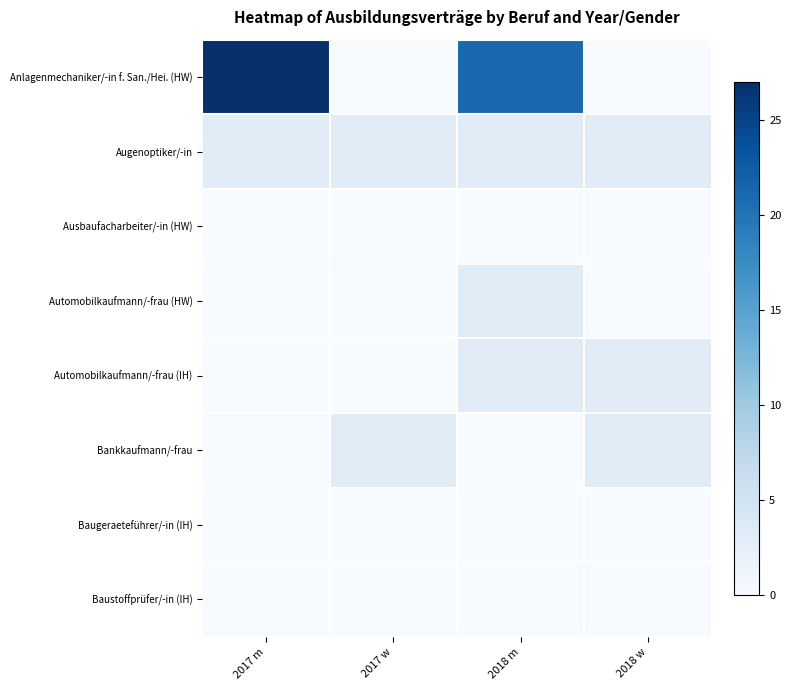

At how many categories does at least one series exceed 6?

2